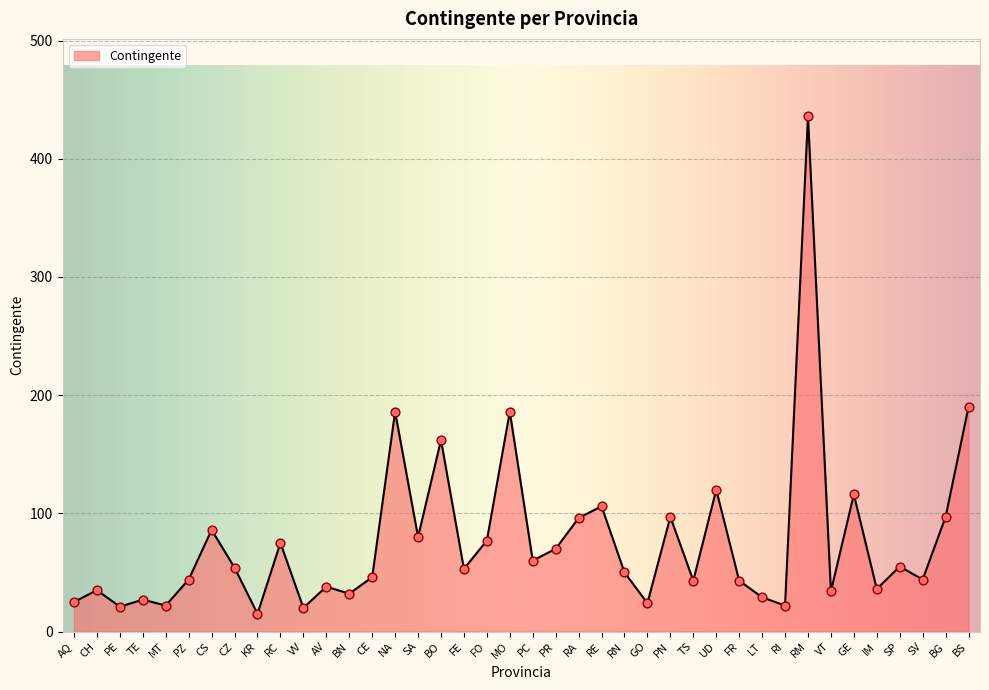

Between VT and PC, which is larger?

PC